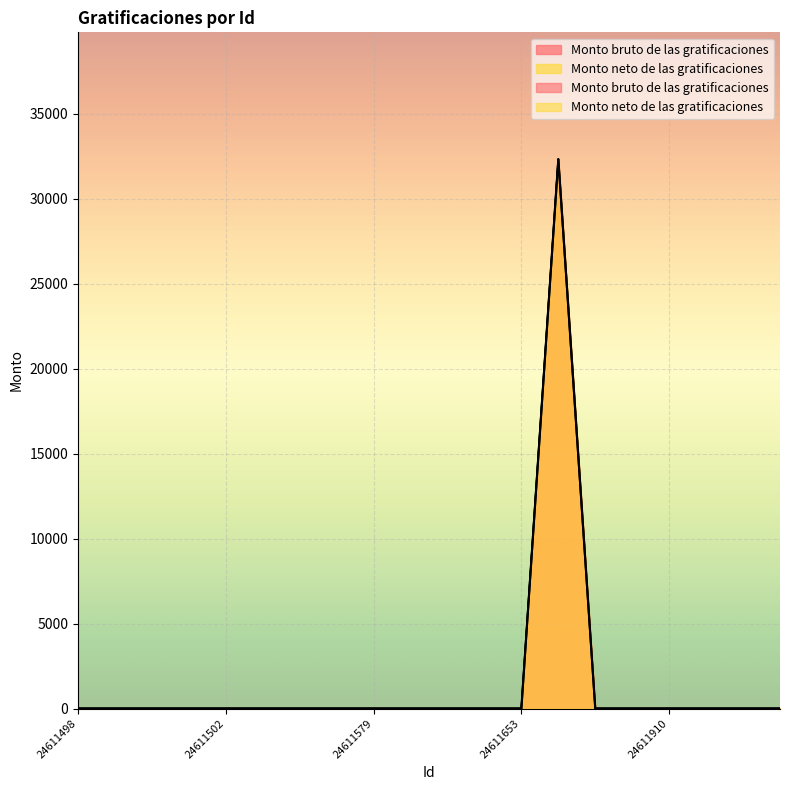

How many values in Monto neto de las gratificaciones are above zero?

1